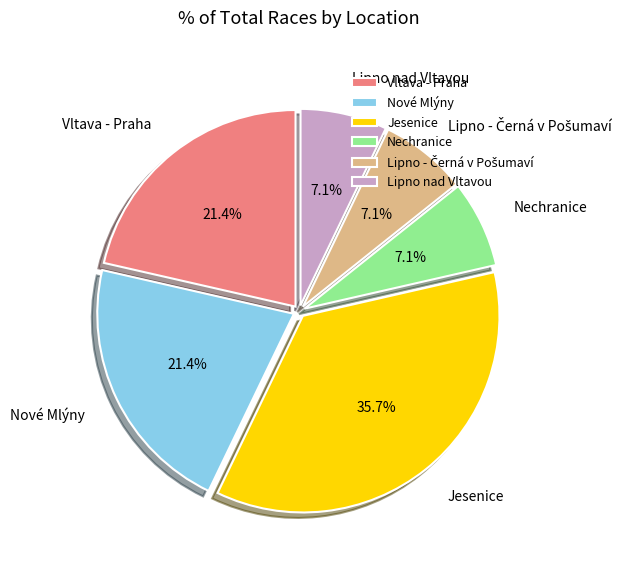

Combined, what portion of the pie is Nechranice and Nové Mlýny?

28.6%